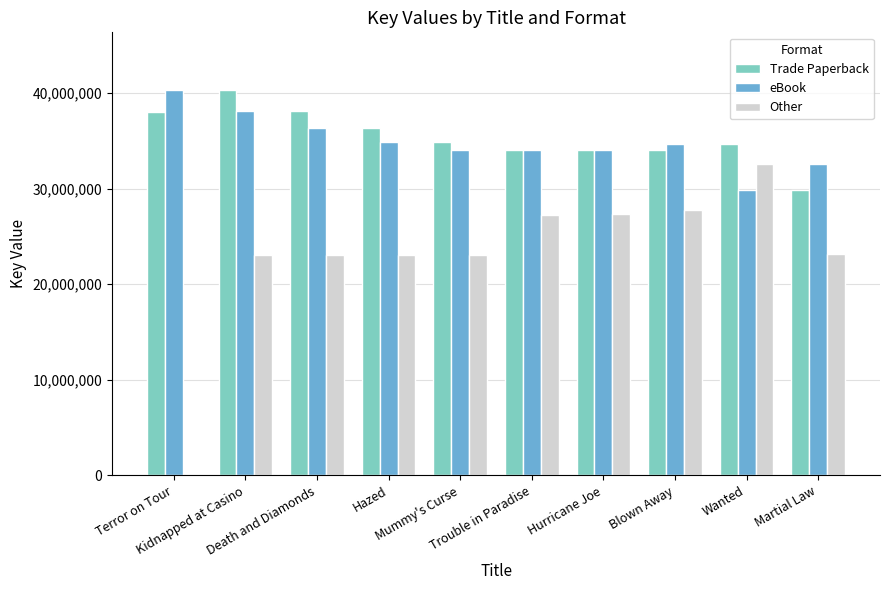

What is the label of the 10th bar from the right?

Terror on Tour